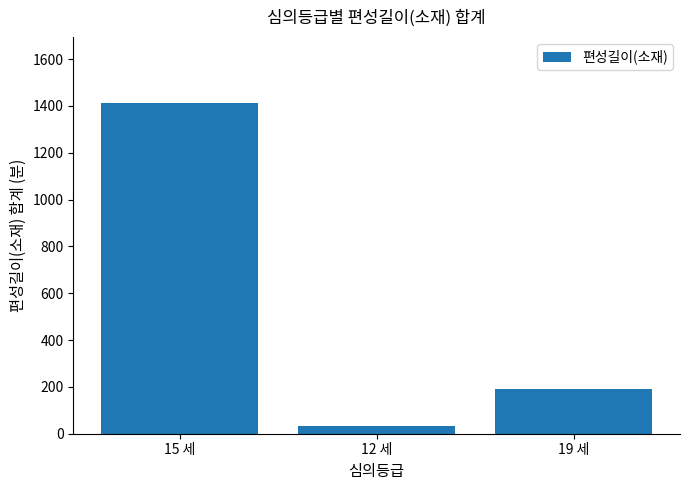

What is the approximate value at 19 세?

192